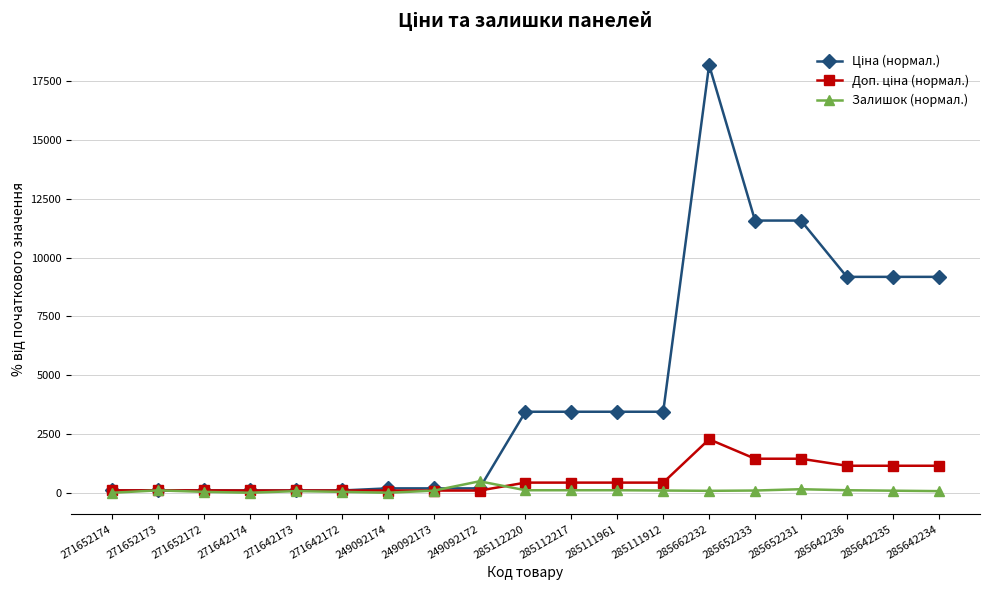

The Залишок (нормал.) series shows 93.8 at 285652233. True or false?

True